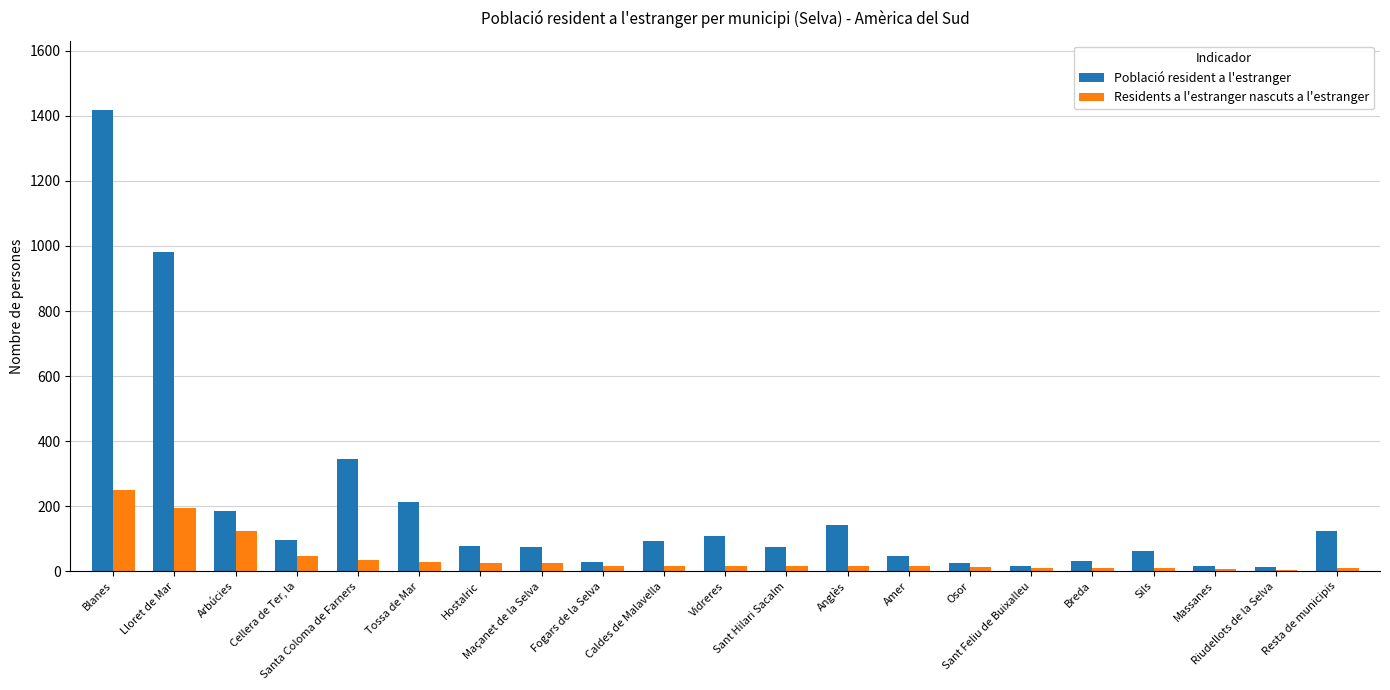

Which series has the widest spread of values?

Població resident a l'estranger